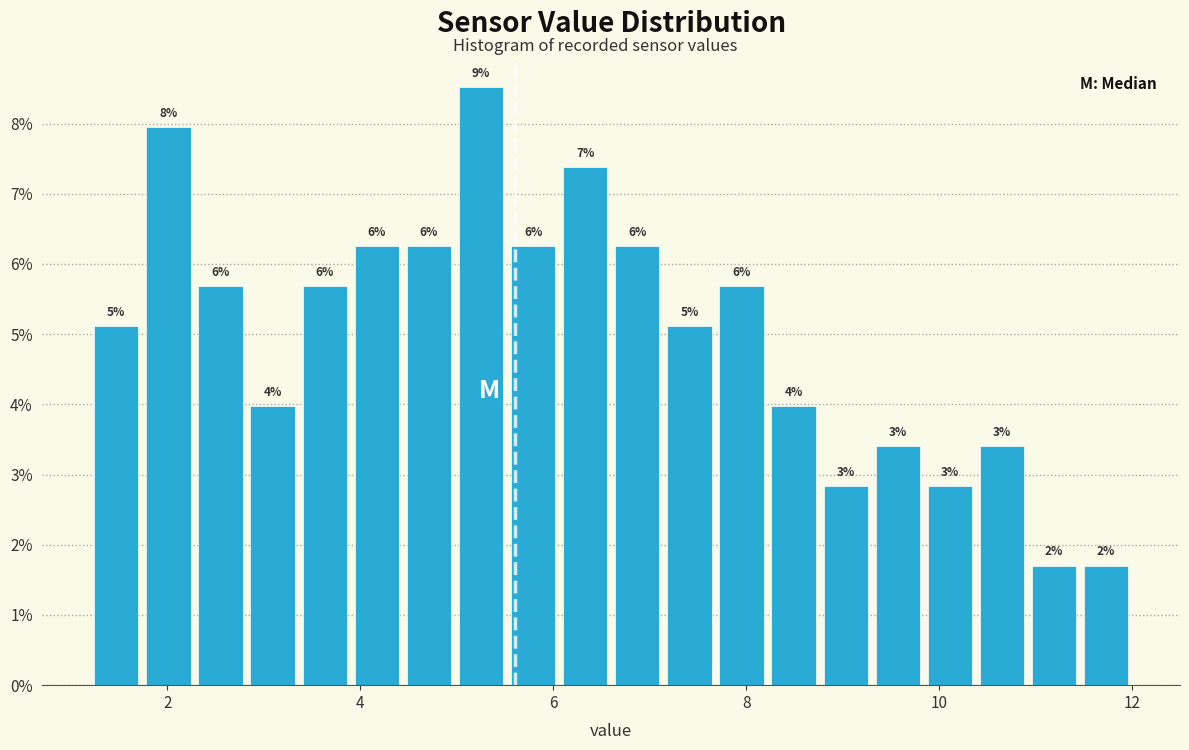

Read against the x-axis, roughly where is the centre of the tallest bar?

5.2